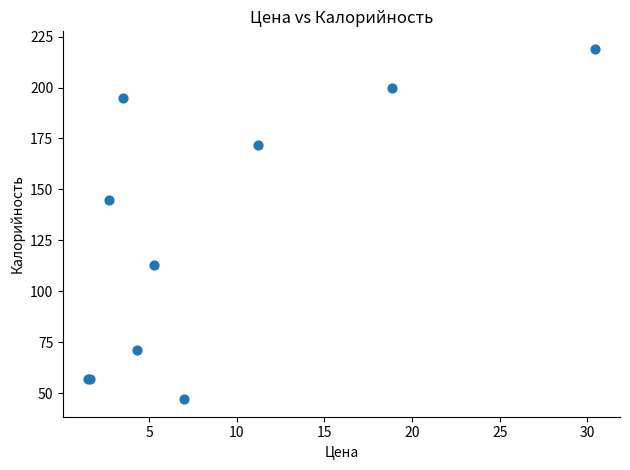

What Y value in the scatter plot is closest to 133?

145